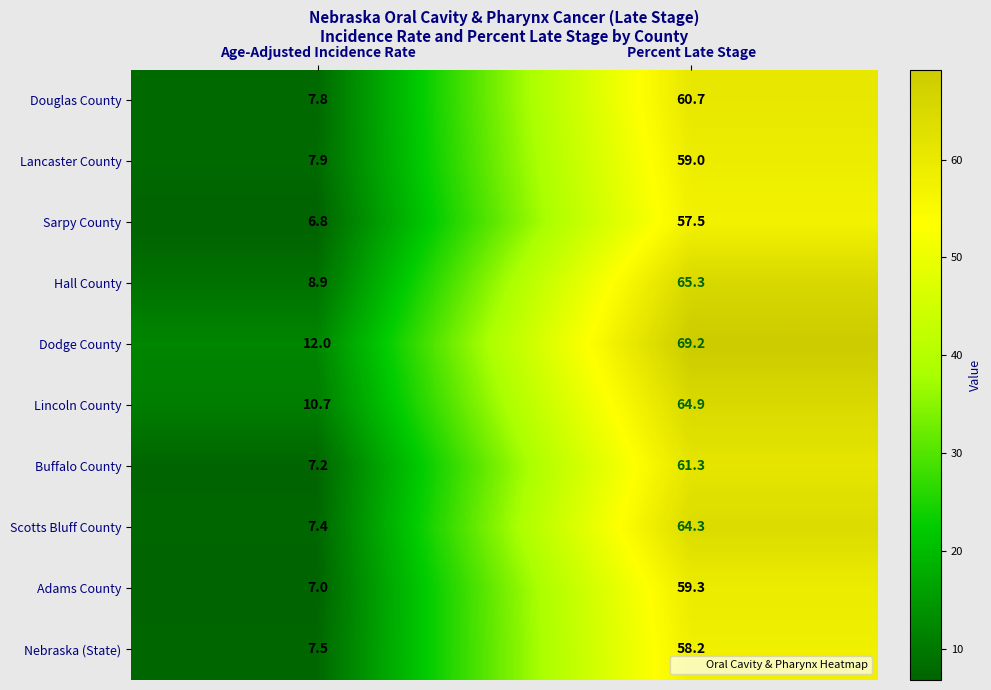

Reading right to left, transcribe all the data shown in this chart.

Douglas County: Percent Late Stage=60.7	Age-Adjusted Incidence Rate=7.8
Lancaster County: Percent Late Stage=59.0	Age-Adjusted Incidence Rate=7.9
Sarpy County: Percent Late Stage=57.5	Age-Adjusted Incidence Rate=6.8
Hall County: Percent Late Stage=65.3	Age-Adjusted Incidence Rate=8.9
Dodge County: Percent Late Stage=69.2	Age-Adjusted Incidence Rate=12.0
Lincoln County: Percent Late Stage=64.9	Age-Adjusted Incidence Rate=10.7
Buffalo County: Percent Late Stage=61.3	Age-Adjusted Incidence Rate=7.2
Scotts Bluff County: Percent Late Stage=64.3	Age-Adjusted Incidence Rate=7.4
Adams County: Percent Late Stage=59.3	Age-Adjusted Incidence Rate=7.0
Nebraska (State): Percent Late Stage=58.2	Age-Adjusted Incidence Rate=7.5